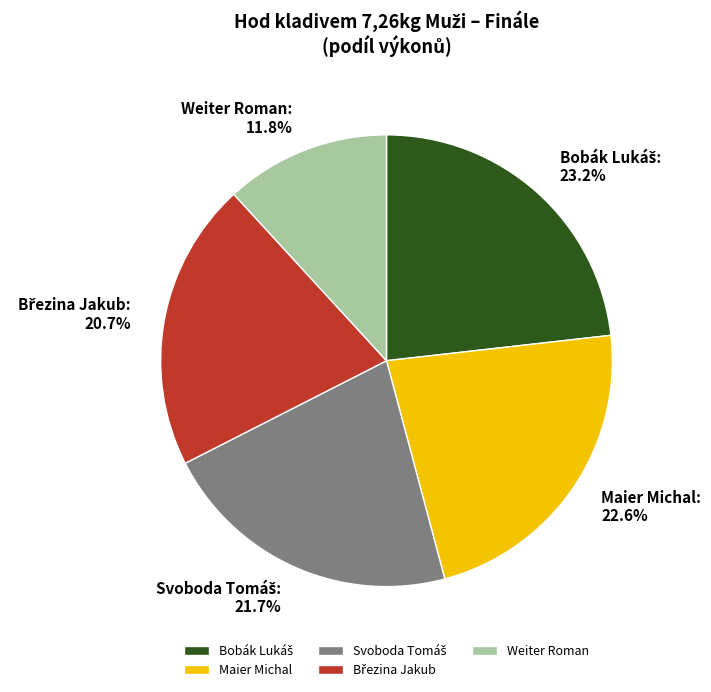

Count the number of slices in the pie.

5